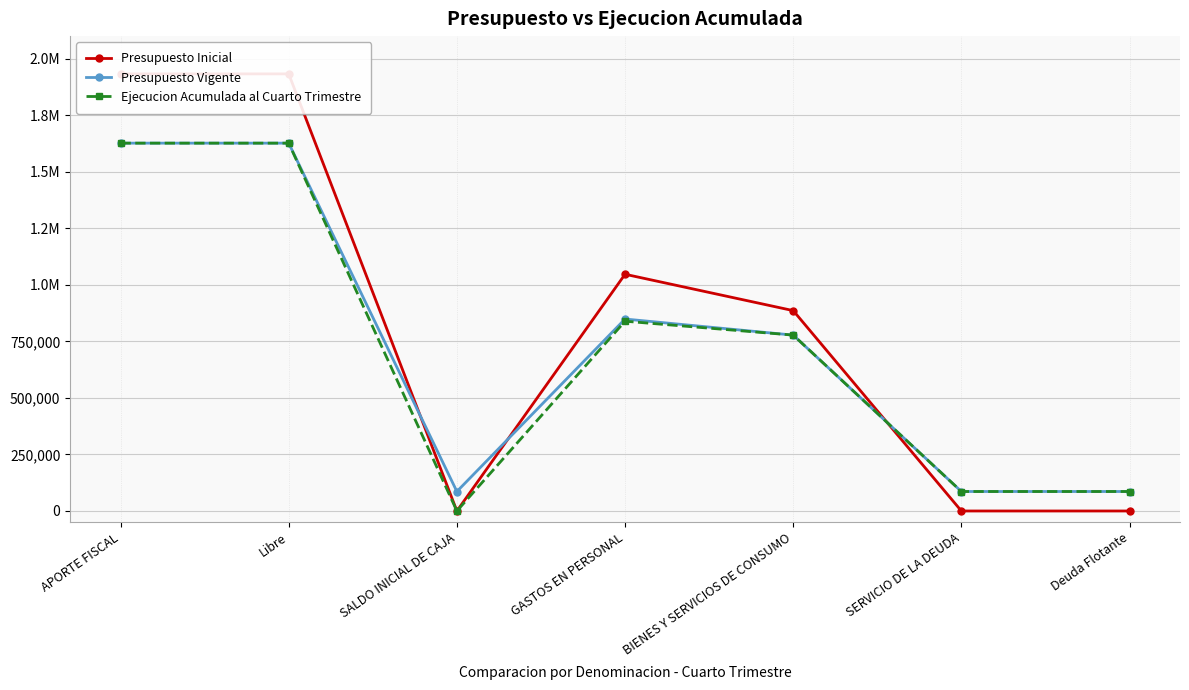

What is the sum of the Ejecucion Acumulada al Cuarto Trimestre values at SERVICIO DE LA DEUDA and Deuda Flotante?

172298